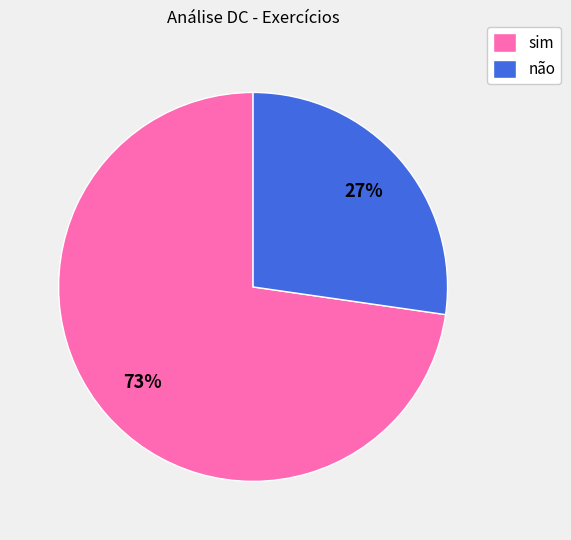

Is não the majority of the pie?

No